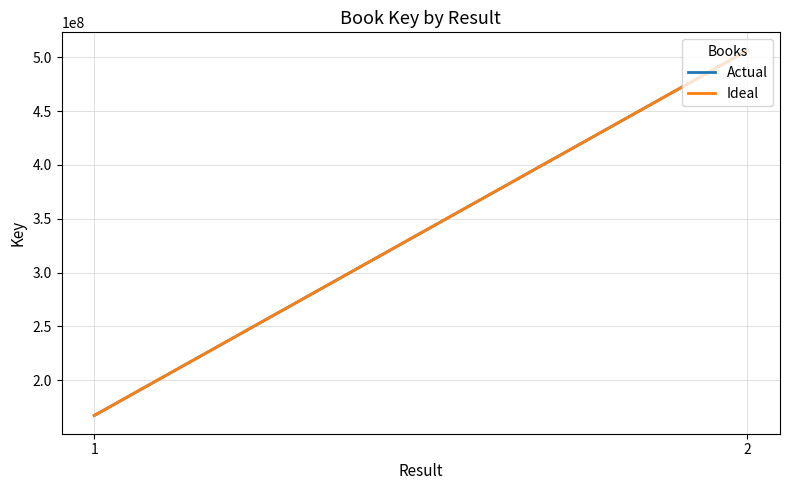

Which label corresponds to the smallest value in the chart?

1